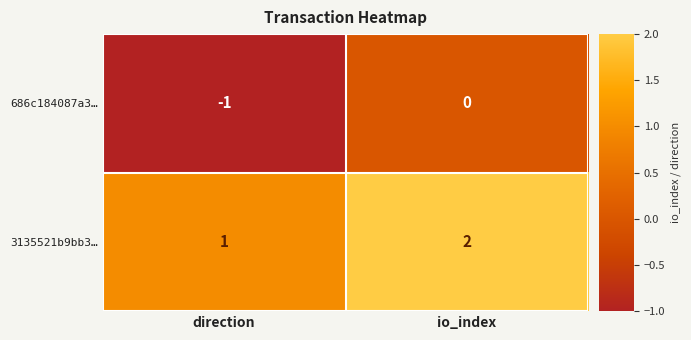

Reading left to right, what are all the values shown in this chart?

686c184087a3…: direction=-1	io_index=0
3135521b9bb3…: direction=1	io_index=2